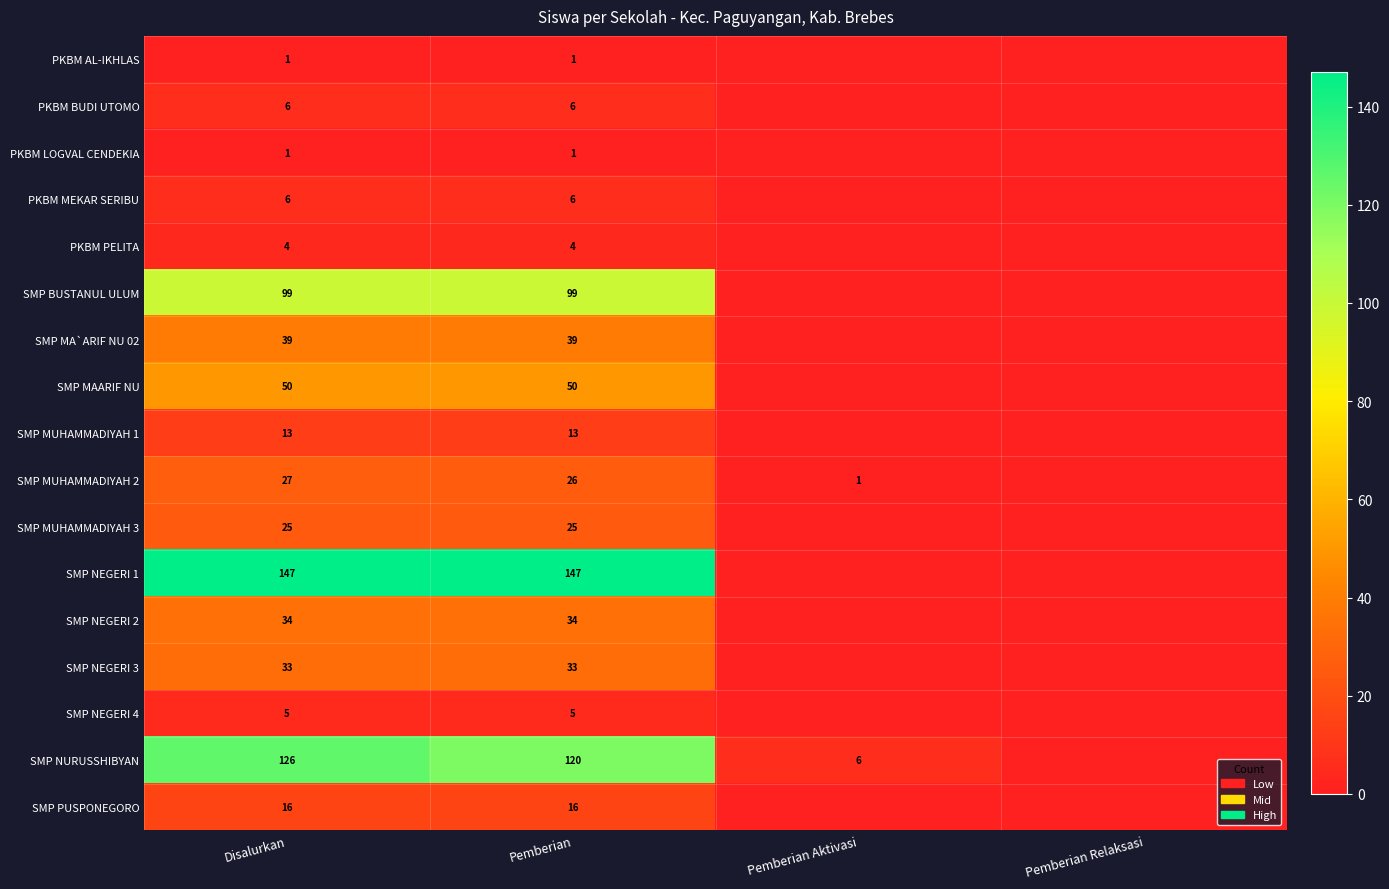

True or false: SMP MUHAMMADIYAH 1 has a value of 13 at Pemberian.

True